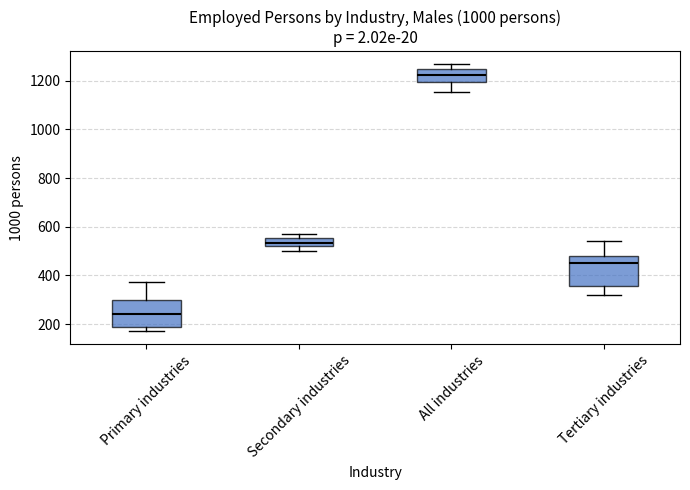

Which box has the lowest median line?

Primary industries